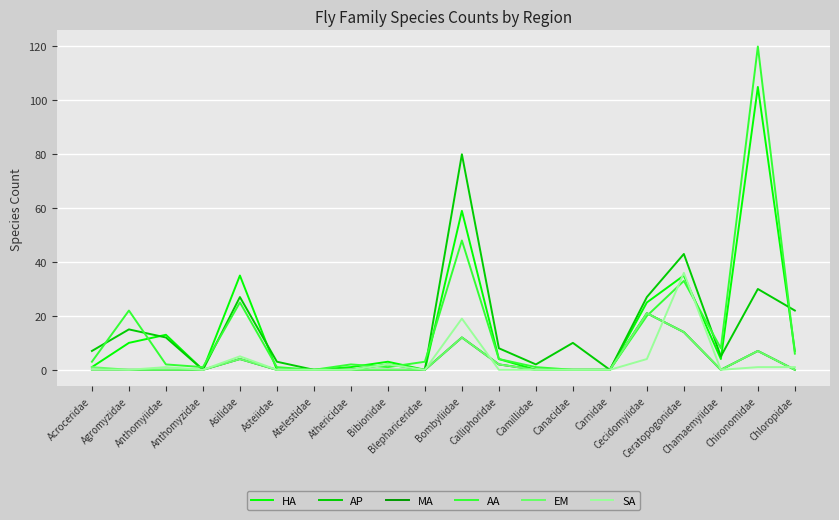

Which series has the largest range (max minus min)?

AA